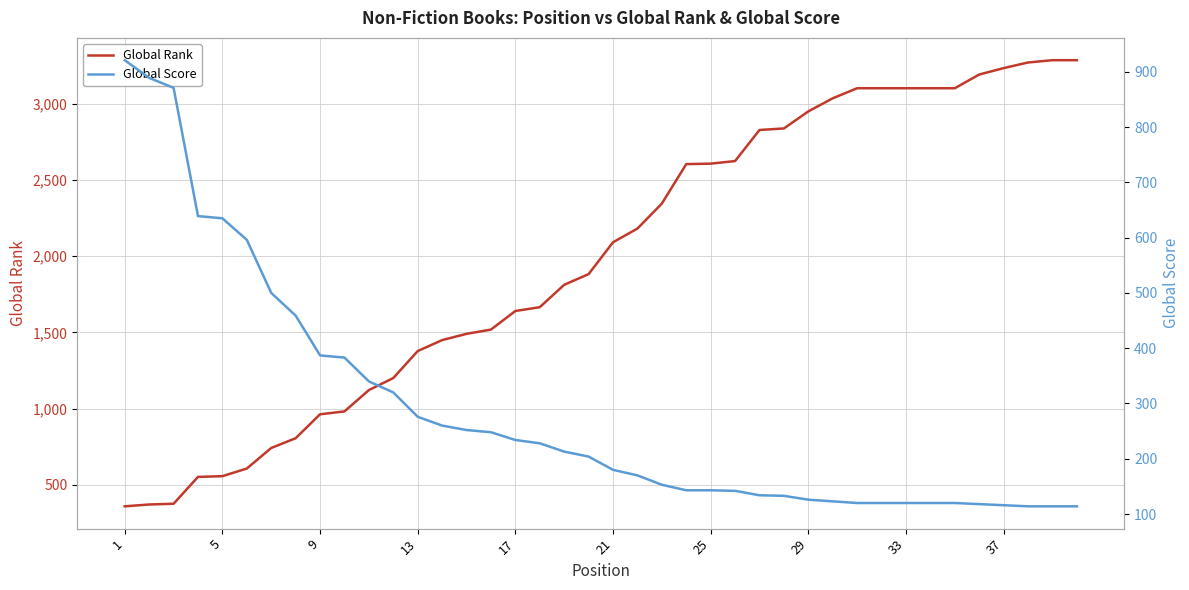

Reading left to right, what are all the values shown in this chart?

Global Rank: 359	371	376	552	557	607	742	806	963	982	1122	1201	1378	1450	1491	1519	1641	1666	1813	1883	2092	2182	2346	2605	2608	2625	2829	2839	2951	3037	3103	3103	3103	3103	3103	3193	3235	3272	3287	3287
Global Score: 921	889	871	639	635	596	500	459	387	383	340	320	276	260	252	248	234	228	213	204	180	170	153	143	143	142	134	133	126	123	120	120	120	120	120	118	116	114	114	114